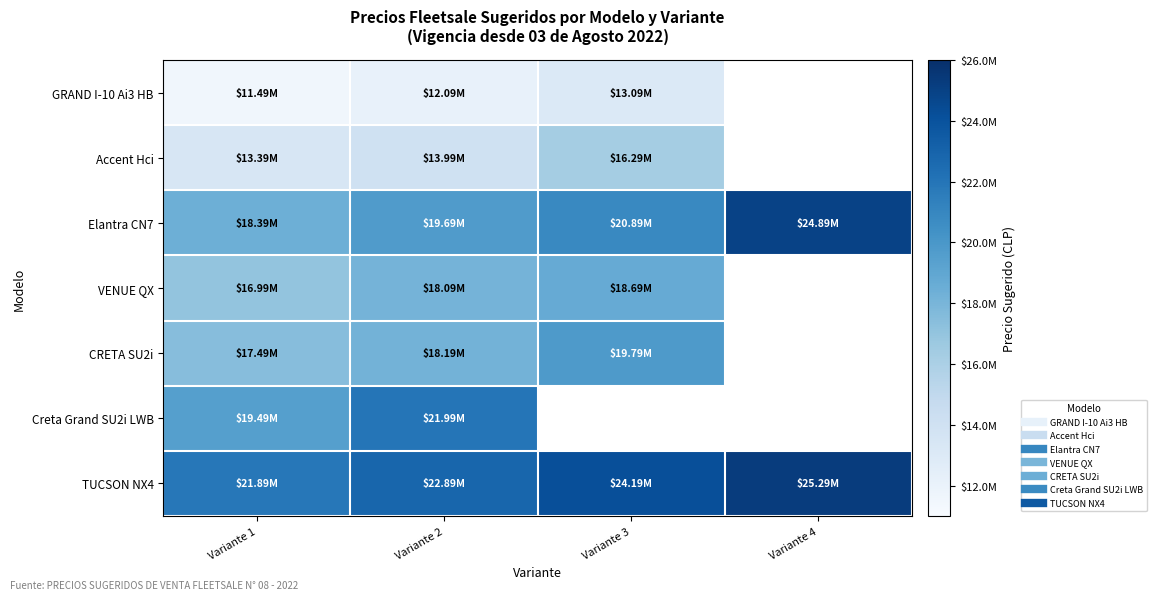

List the series in order of their peak value, highest first.

TUCSON NX4, Elantra CN7, Creta Grand SU2i LWB, CRETA SU2i, VENUE QX, Accent Hci, GRAND I-10 Ai3 HB